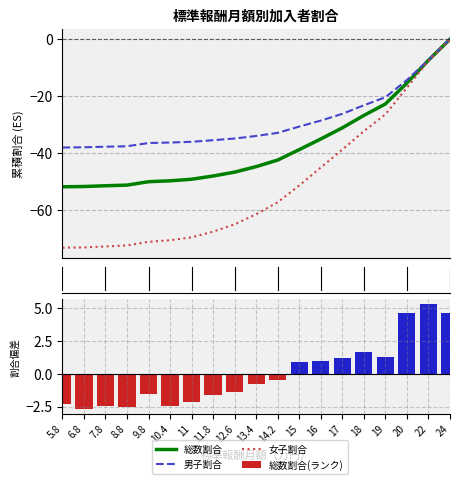

Reading right to left, transcribe all the data shown in this chart.

総数割合: 0.0	-7.4	-15.4	-22.7	-26.8	-31.1	-35.1	-38.8	-42.5	-44.8	-46.7	-48.1	-49.2	-49.8	-50.1	-51.3	-51.5	-51.8	-51.8
男子割合: 0.0	-7.3	-14.3	-20.4	-23.2	-26.2	-28.6	-30.7	-32.9	-34.0	-34.9	-35.5	-36.0	-36.3	-36.5	-37.6	-37.8	-38.0	-38.0
女子割合: 0.0	-7.5	-17.1	-26.4	-32.3	-38.8	-45.1	-51.4	-57.3	-61.5	-65.0	-67.6	-69.6	-70.6	-71.2	-72.5	-72.8	-73.2	-73.3
総数割合(ランク): 4.6	5.3	4.6	1.3	1.6	1.2	1.0	0.9	-0.4	-0.8	-1.4	-1.6	-2.2	-2.4	-1.6	-2.5	-2.5	-2.7	-2.3